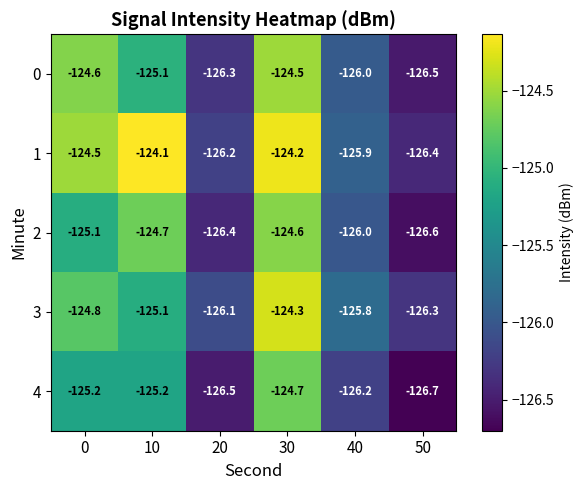

What value does the 1 series have at 10?

-124.1